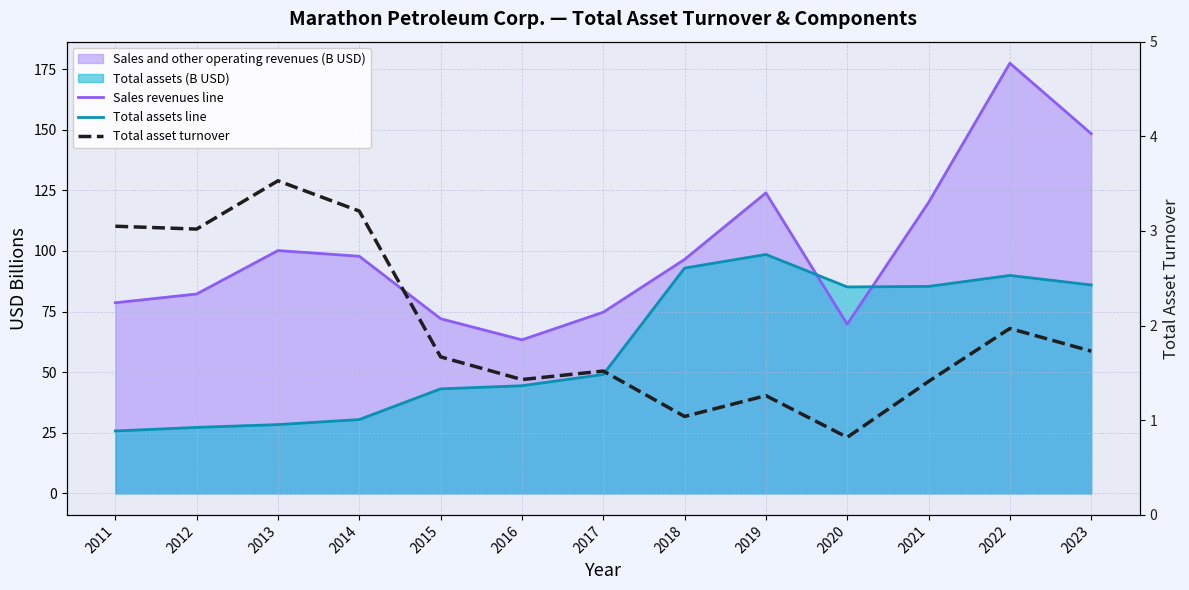

How many values in the Total asset turnover series are below 1?

1